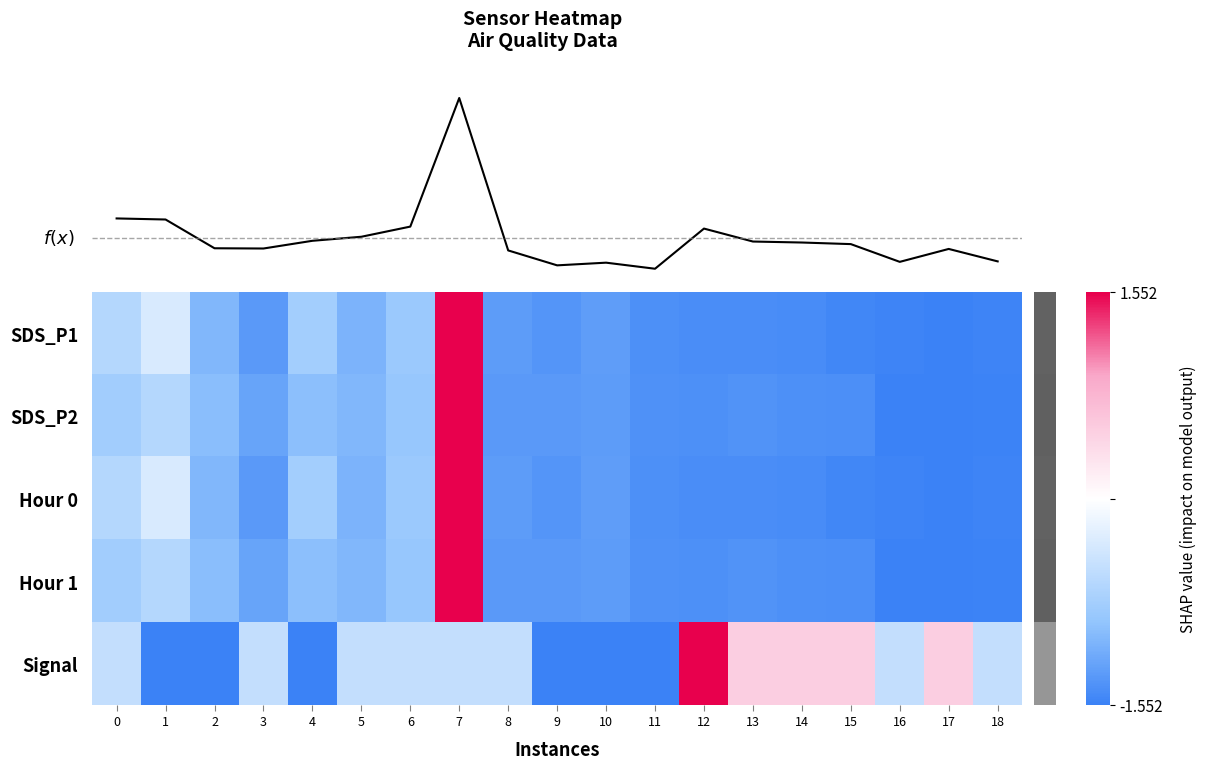

Is it true that SDS_P1 equals -1.5 at 16?

True